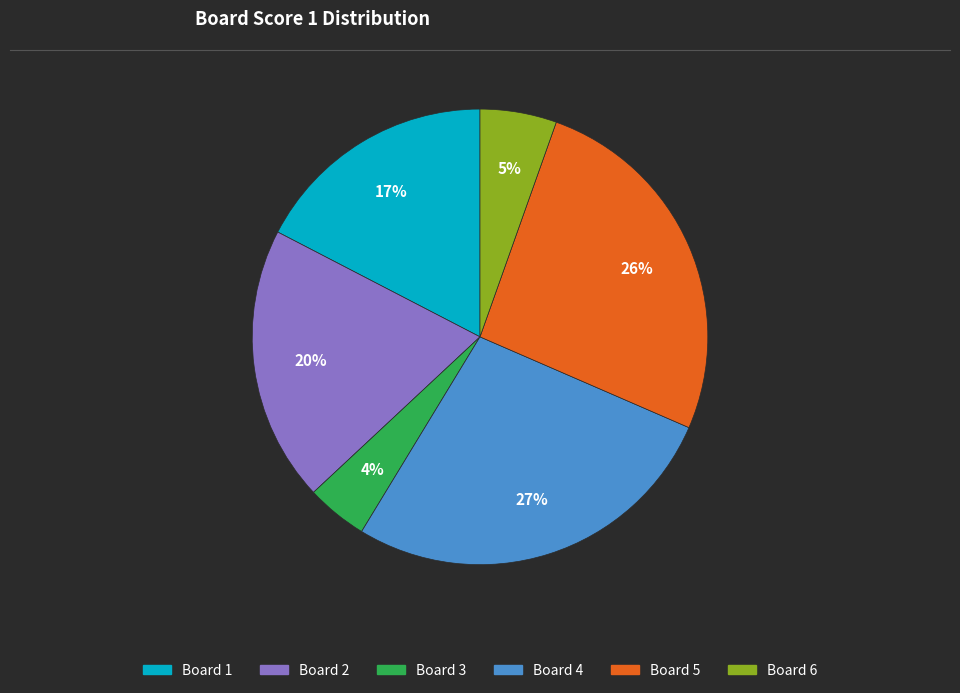

To the nearest percent, what is the average slice percentage?

17%